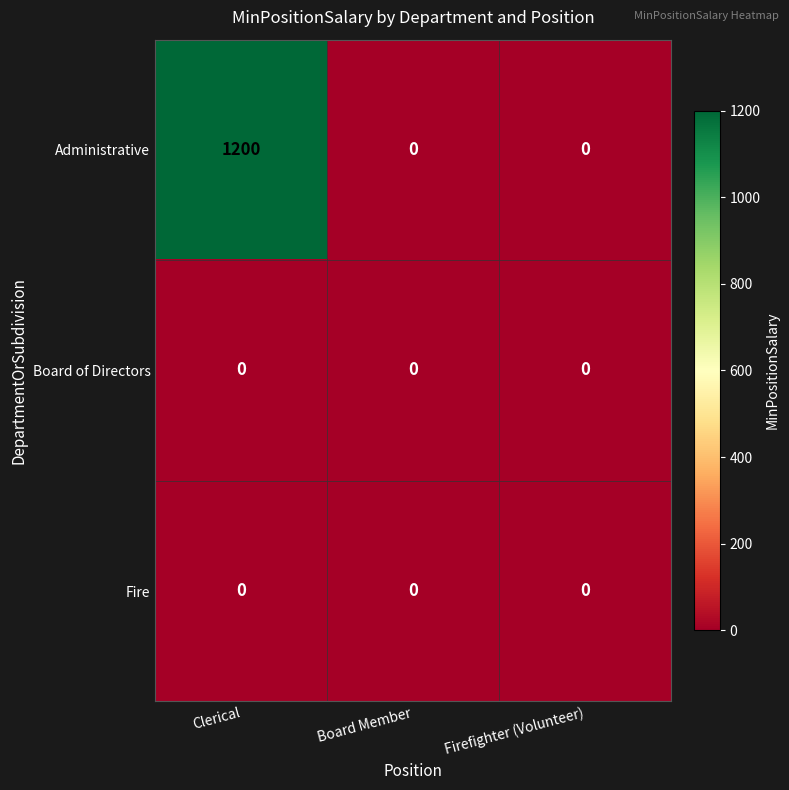

True or false: Administrative has a value of 0 at Firefighter (Volunteer).

True